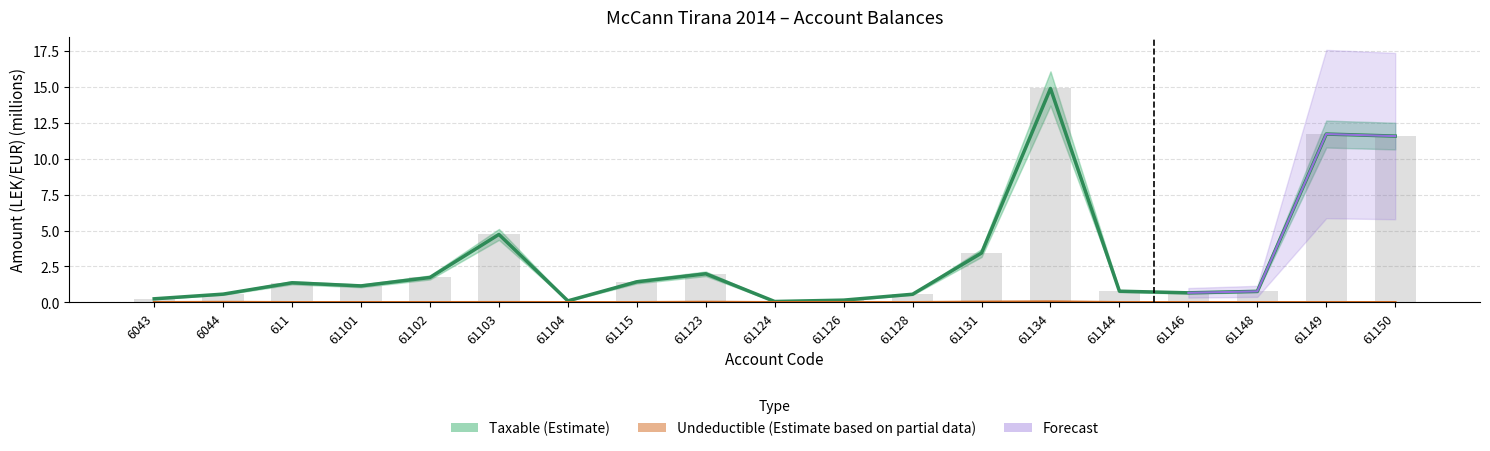

The Taxable (Estimate) series shows 1.8 at 61131. True or false?

False